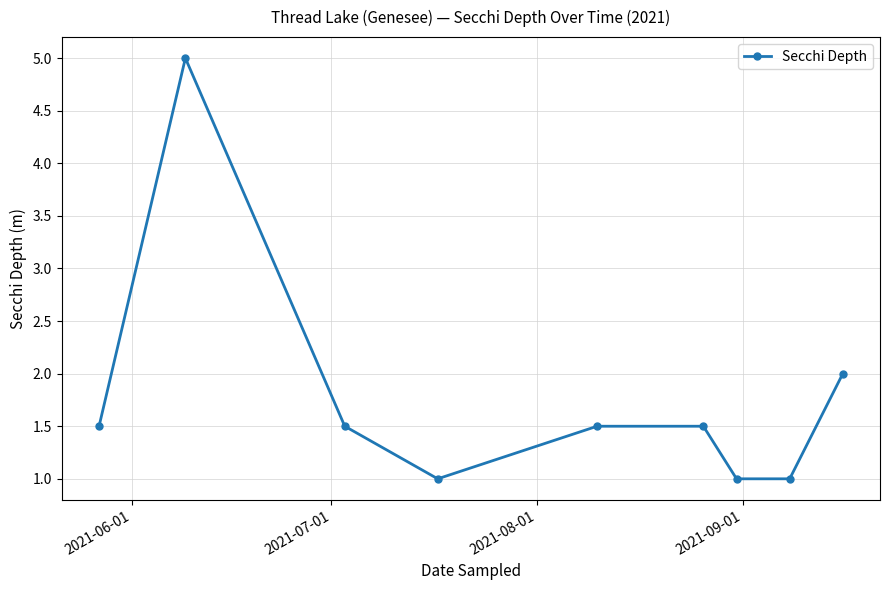

Is this an area chart (filled region under the line)?

No